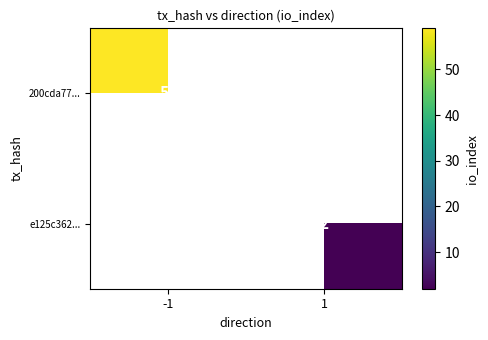

Is it true that e125c362... equals 2 at 1?

True